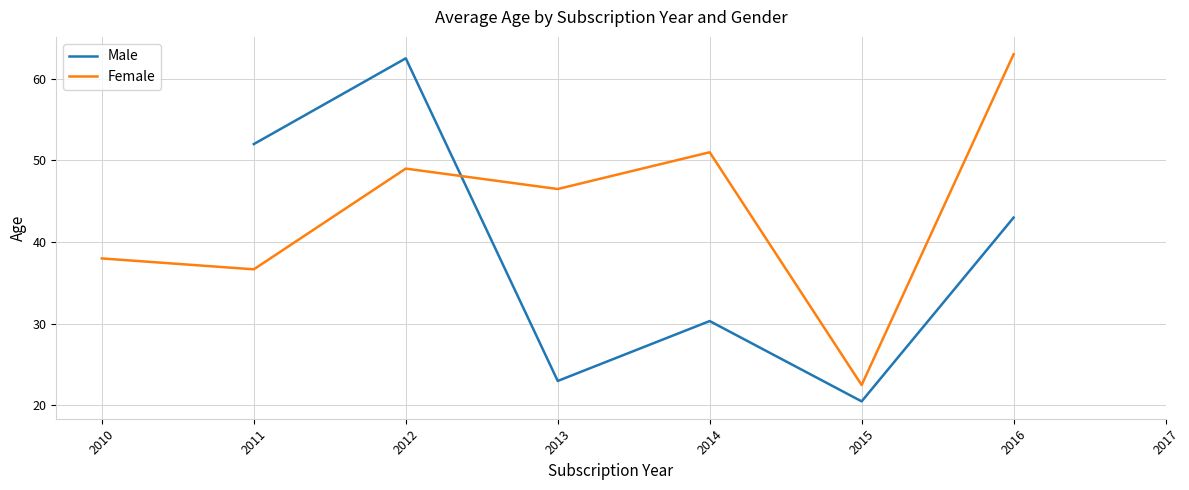

What is the maximum value for Male?

62.5